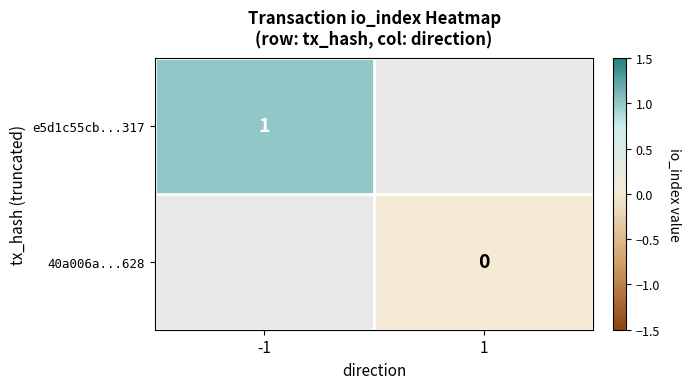

Is the value of 40a006a...628 at 1 greater than the value of e5d1c55cb...317 at -1?

No